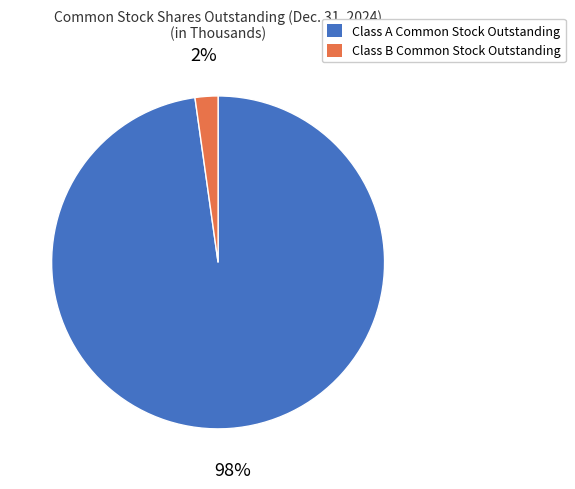

Which slice represents more than half of the pie?

Class A Common Stock Outstanding